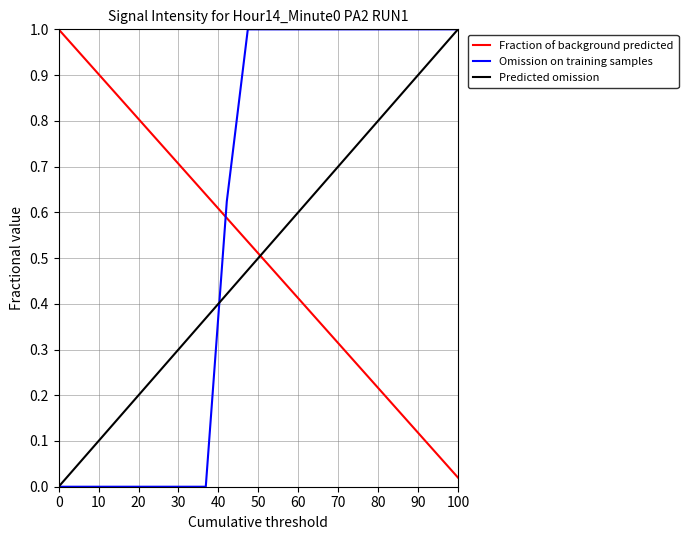

What is the maximum value for Fraction of background predicted?

1.0